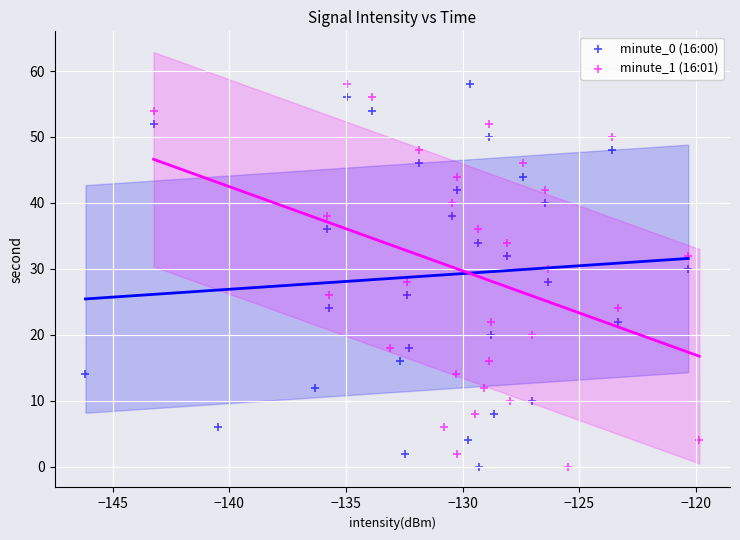

What are all the series names shown in the legend?

minute_0 (16:00), minute_1 (16:01)